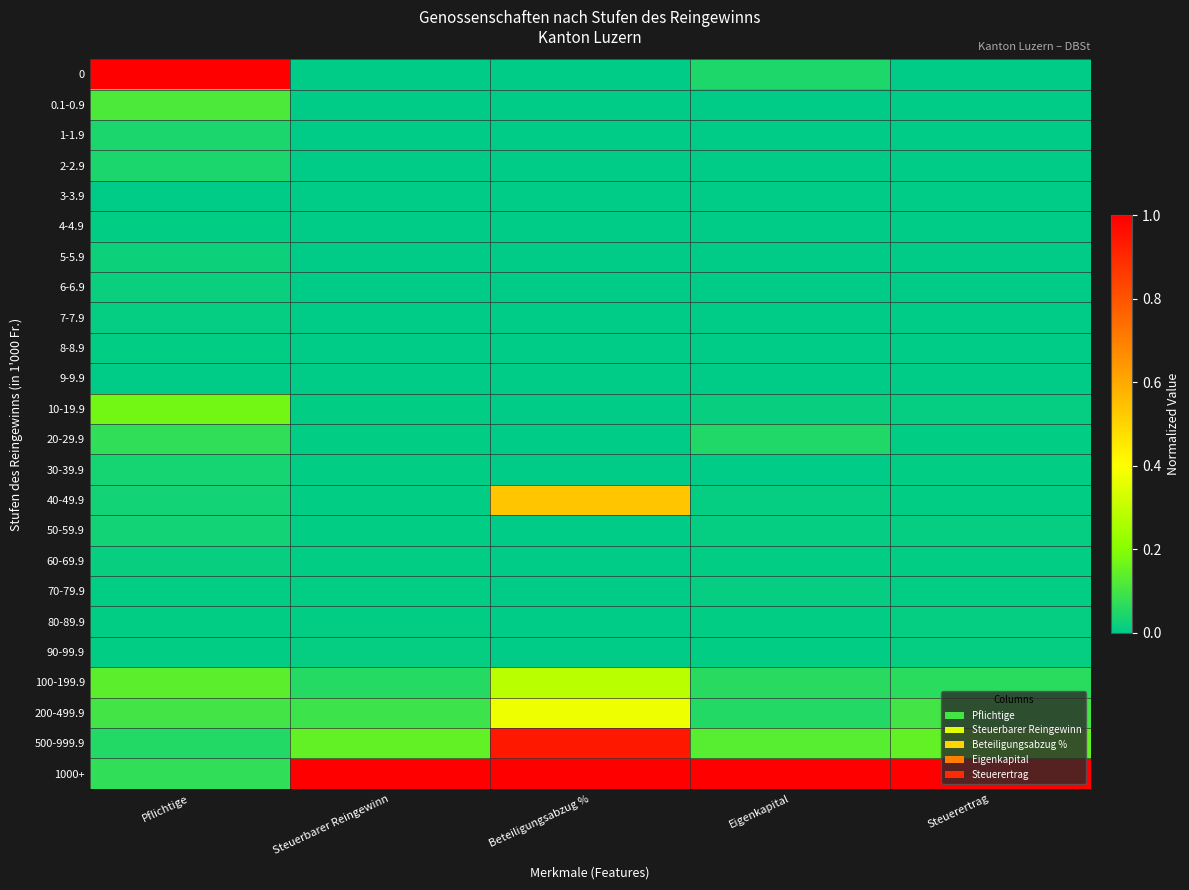

Which series has the largest total across all categories?

1000+